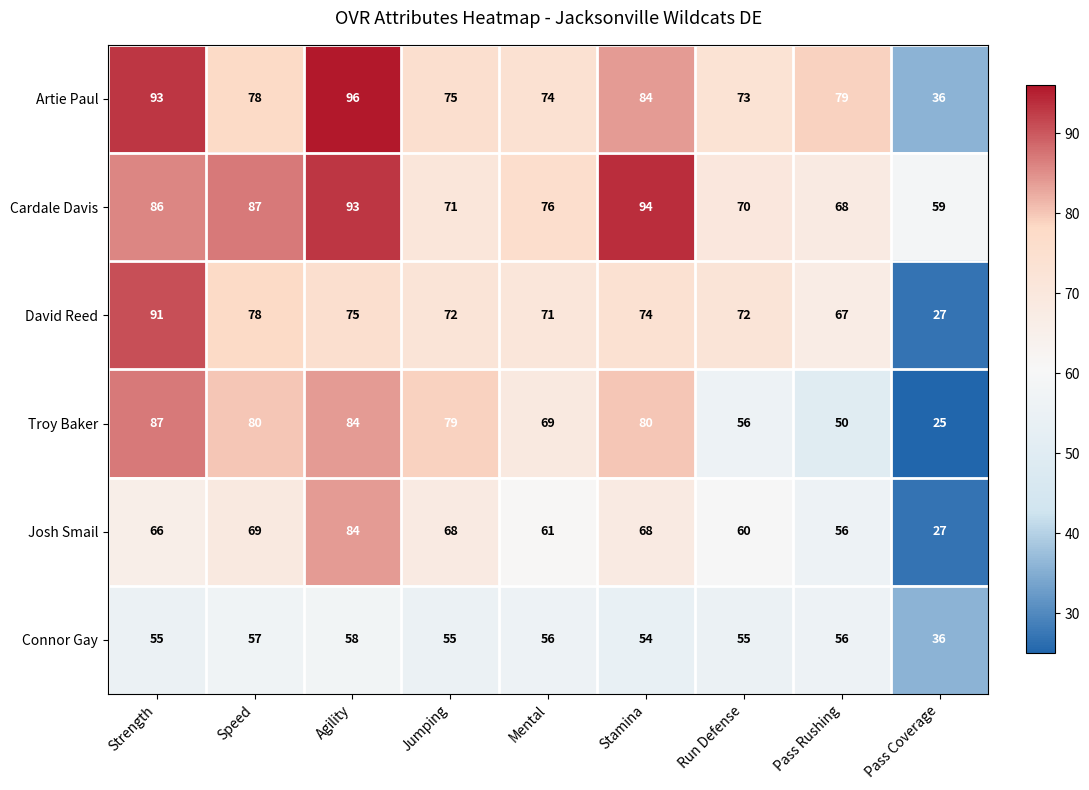

How many values in the Cardale Davis series are below 76?

4